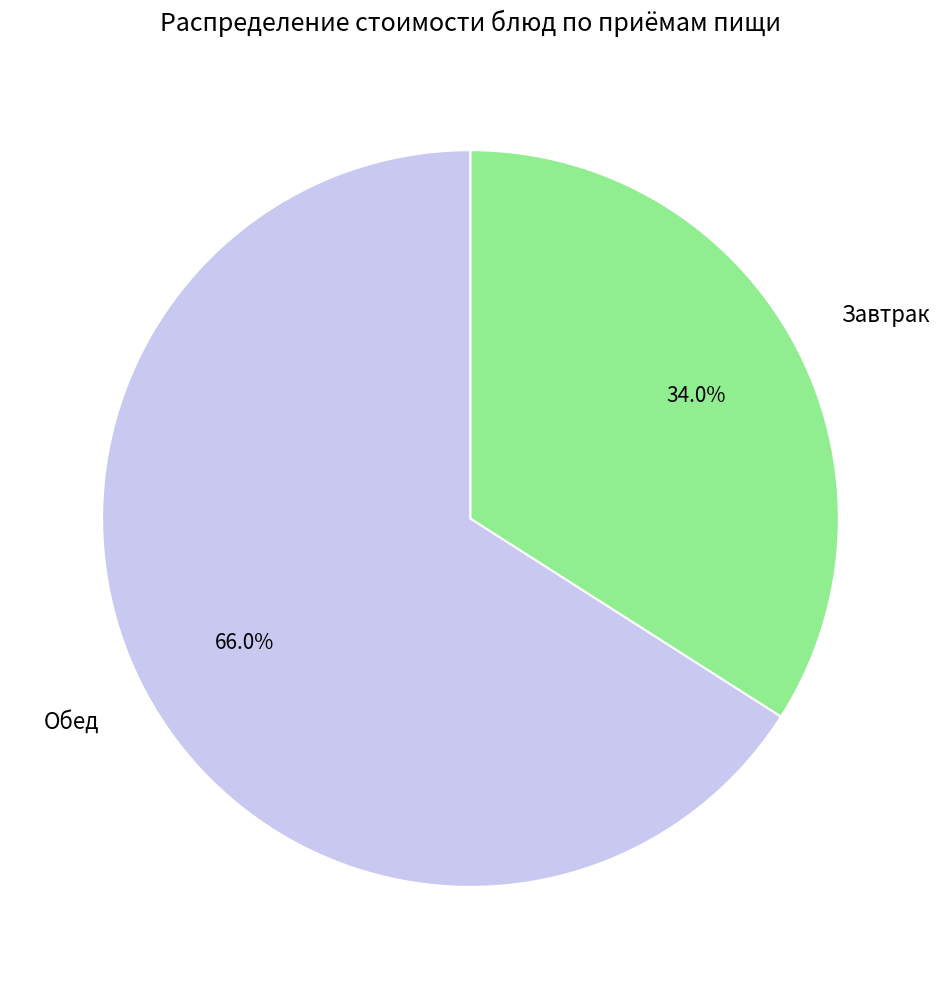

Rank the categories by value from highest to lowest.

Обед, Завтрак